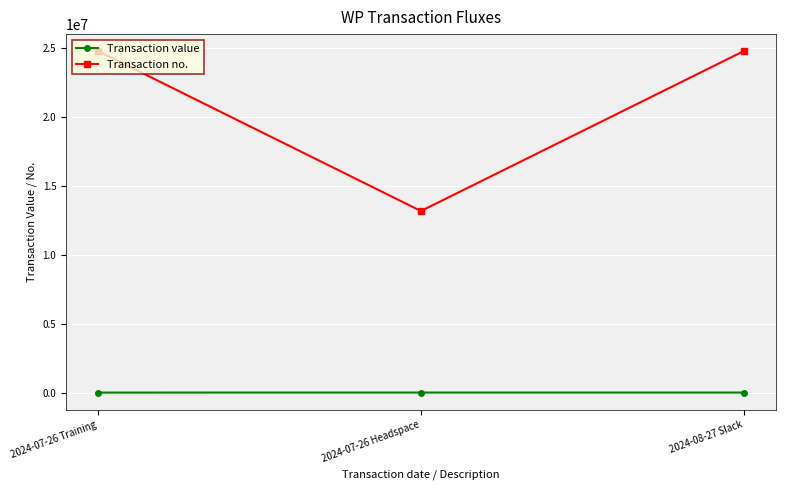

Is the value of Transaction value at 2024-07-26 Headspace greater than the value of Transaction no. at 2024-07-26 Headspace?

No